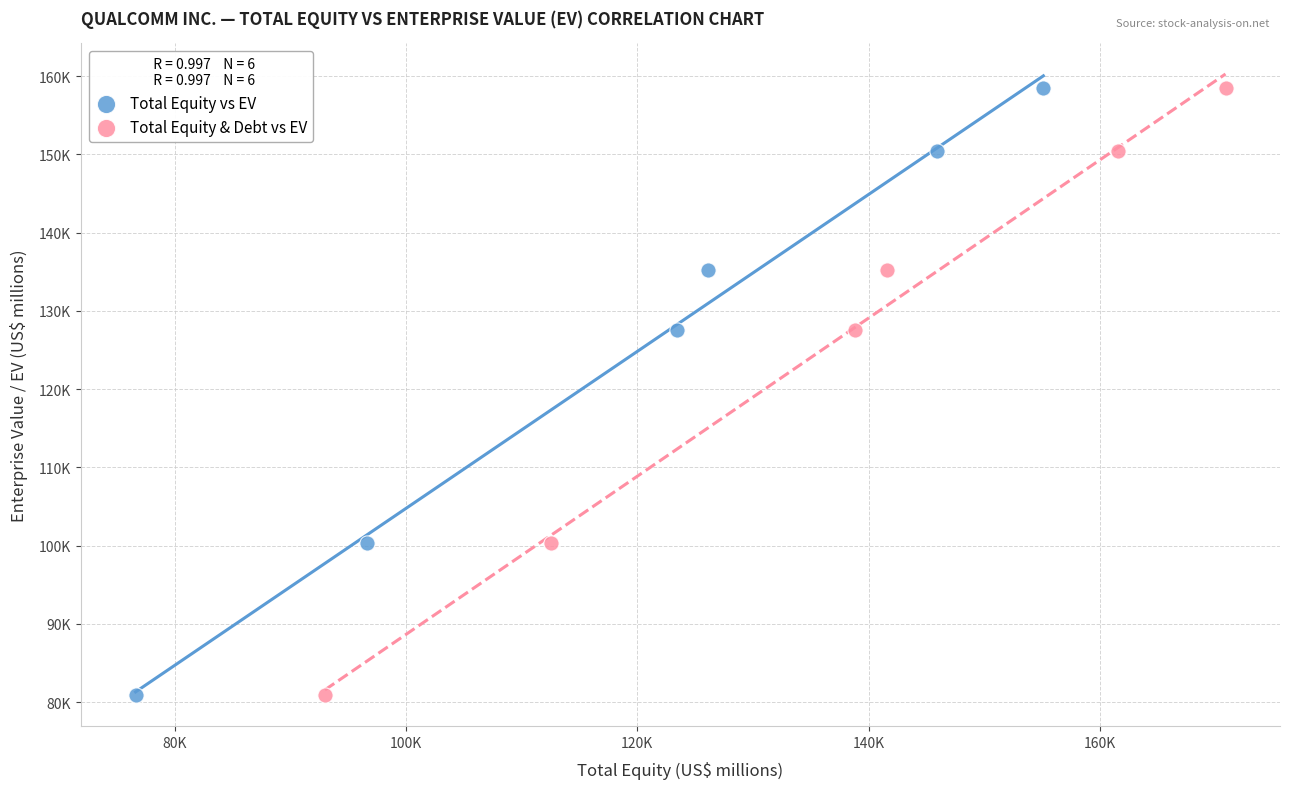

What are all the series names shown in the legend?

Total Equity vs EV, Total Equity & Debt vs EV